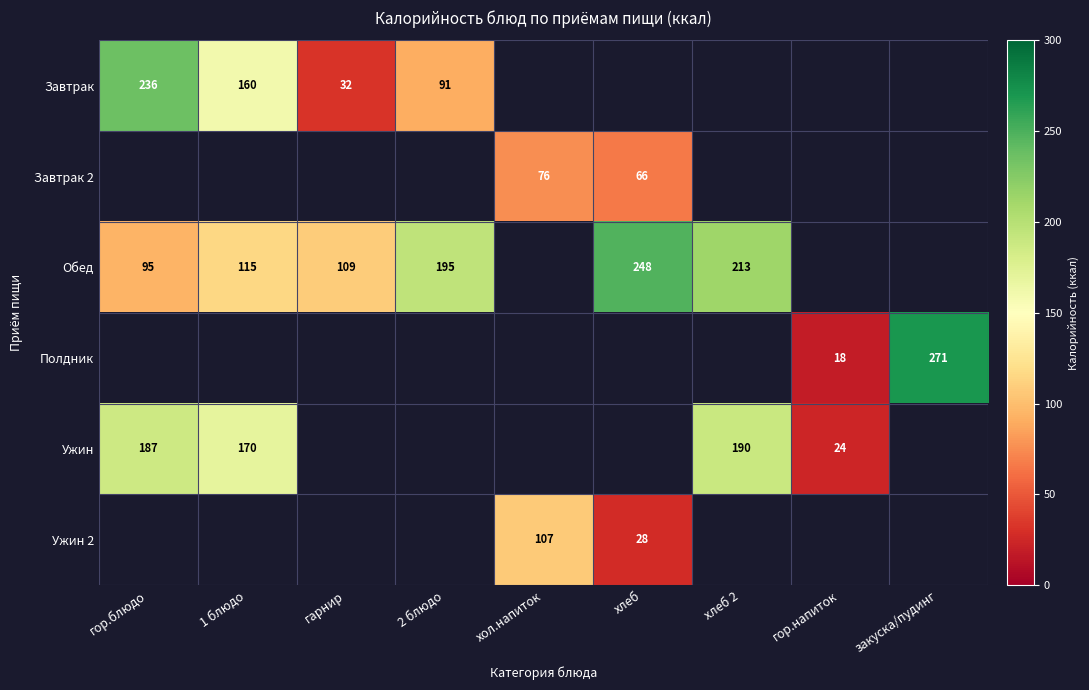

The value of Завтрак at 2 блюдо is 141.7. True or false?

False